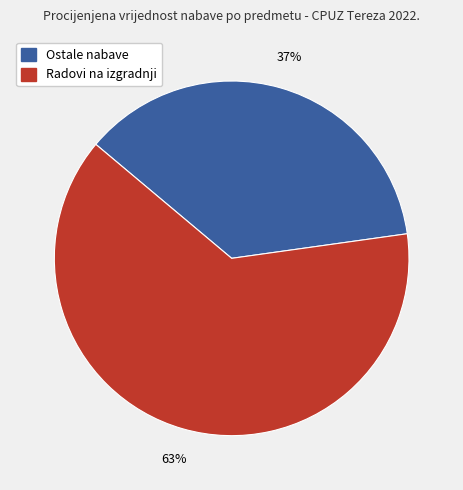

To the nearest percent, what is the combined percentage of Ostale nabave and Radovi na izgradnji?

100%